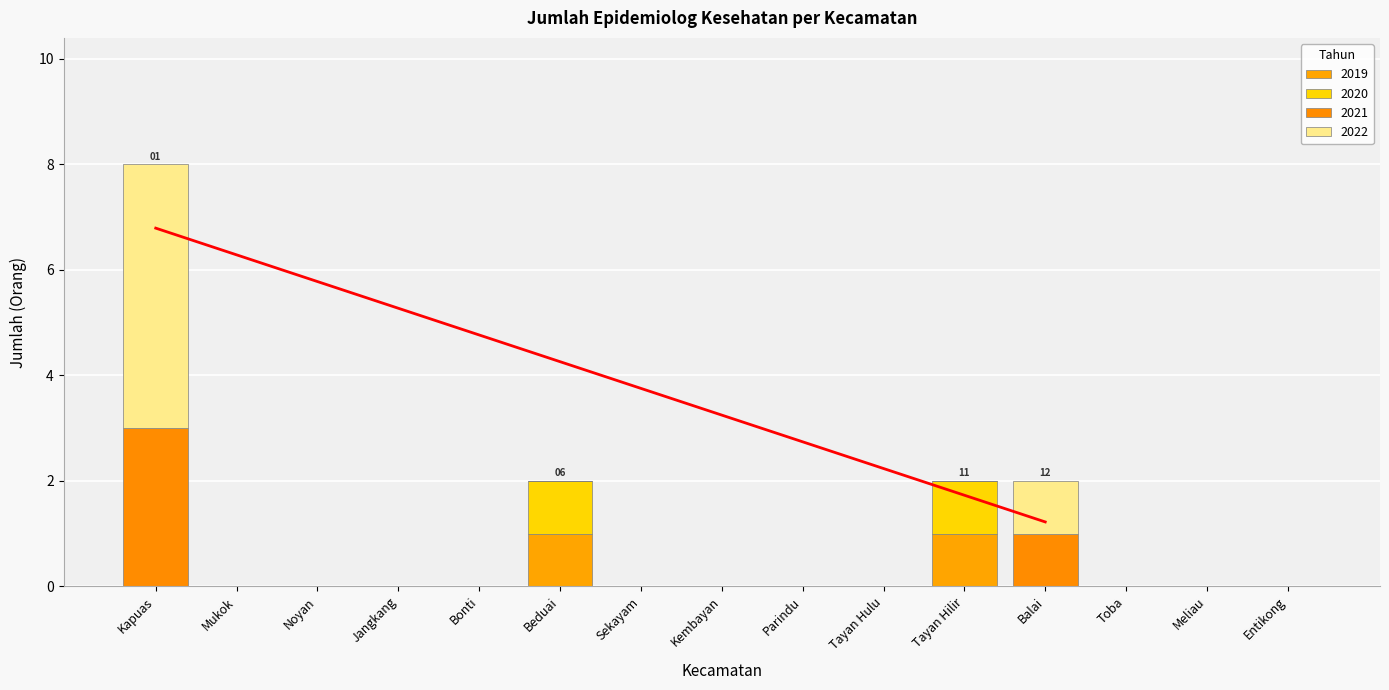

How many 2020 values are between 0 and 1?

15